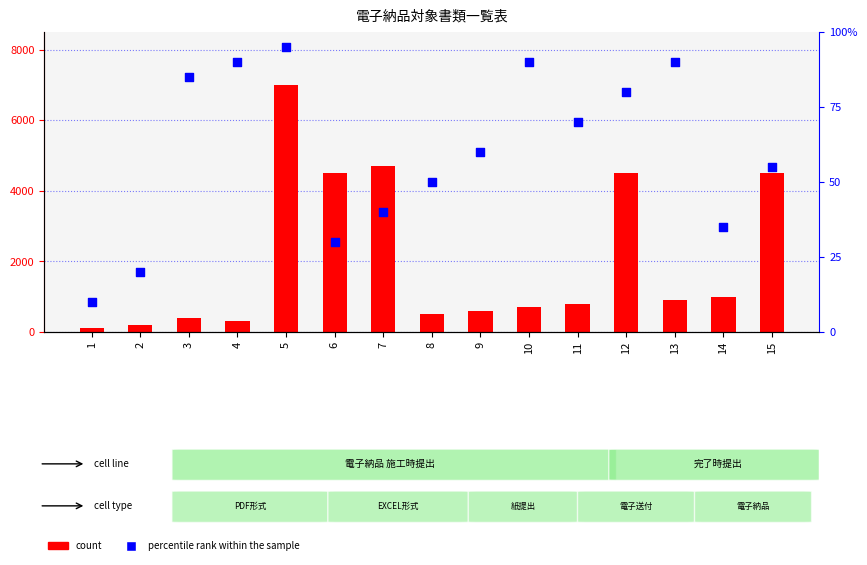

What is the total value across all series at 5?

7095